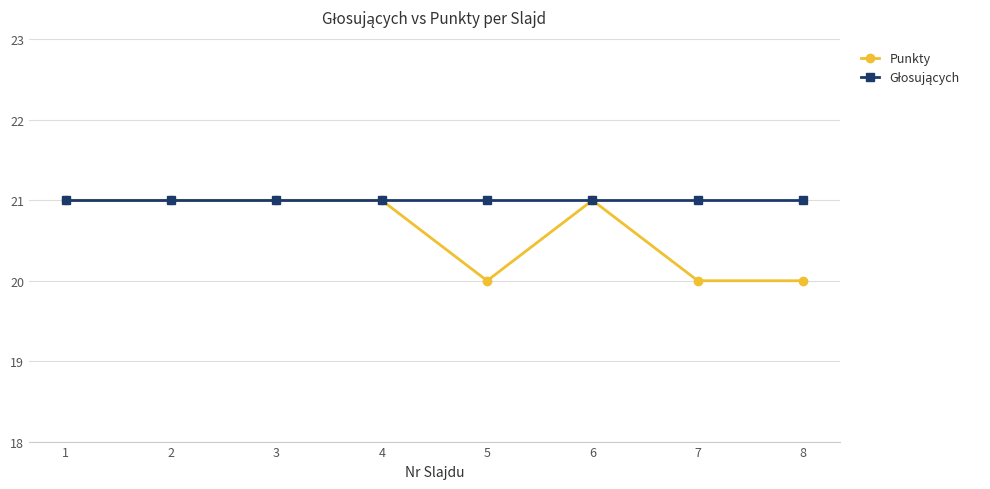

What is the highest value of the Punkty series?

21